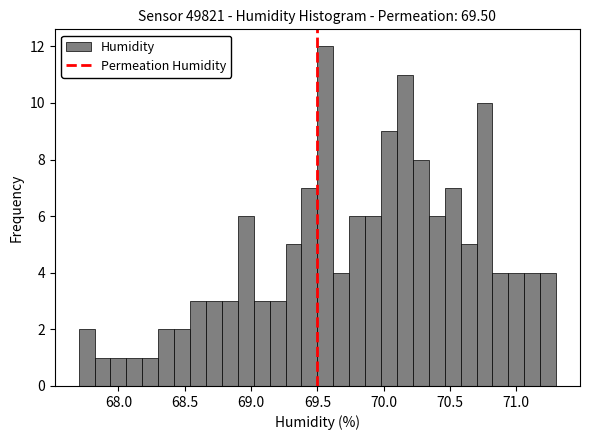

Around what value on the x-axis is the tallest bar? Give the approximate position of its centre, as read against the axis.

69.55